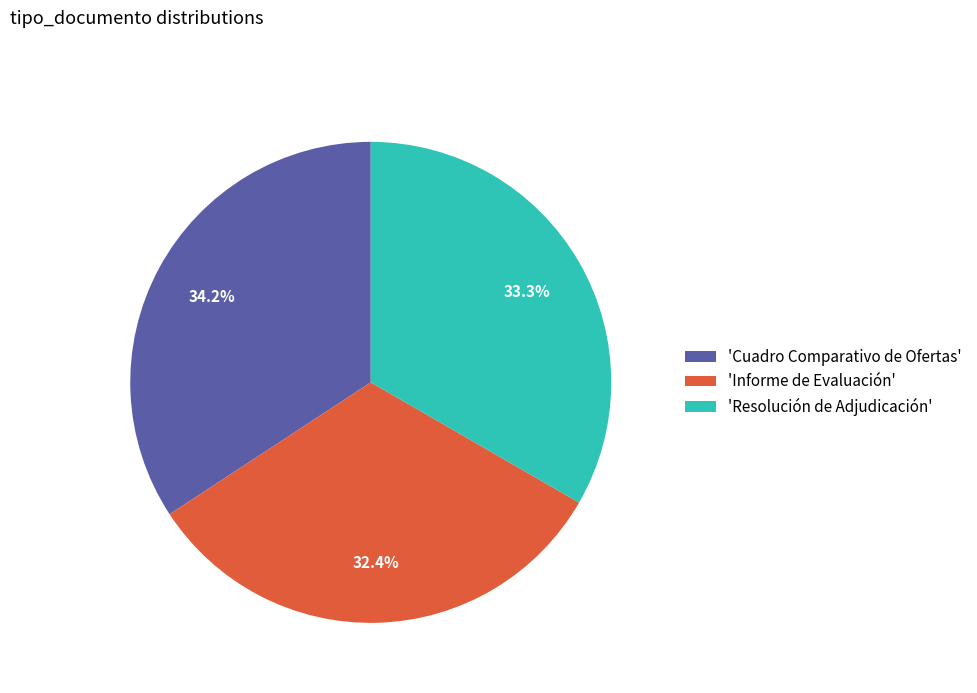

Which category has the biggest portion of the pie?

'Cuadro Comparativo de Ofertas'